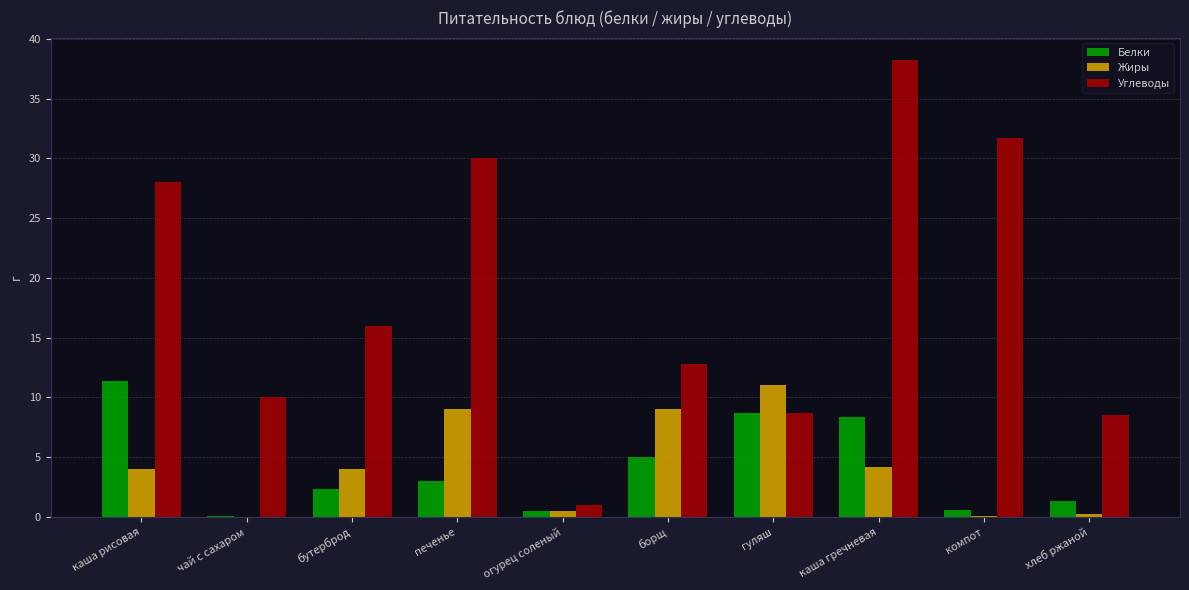

Does the chart contain stacked bars?

No